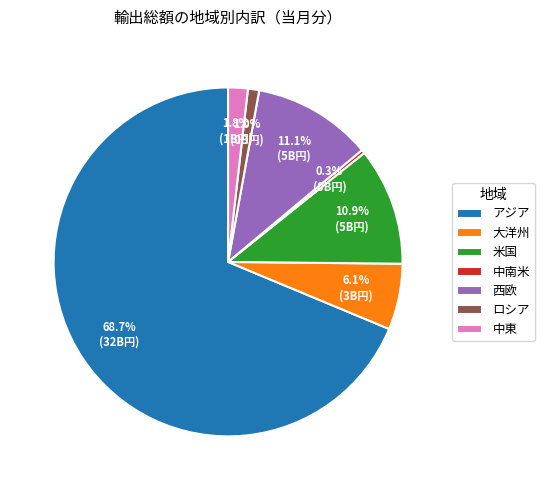

Does any single category account for the majority?

Yes